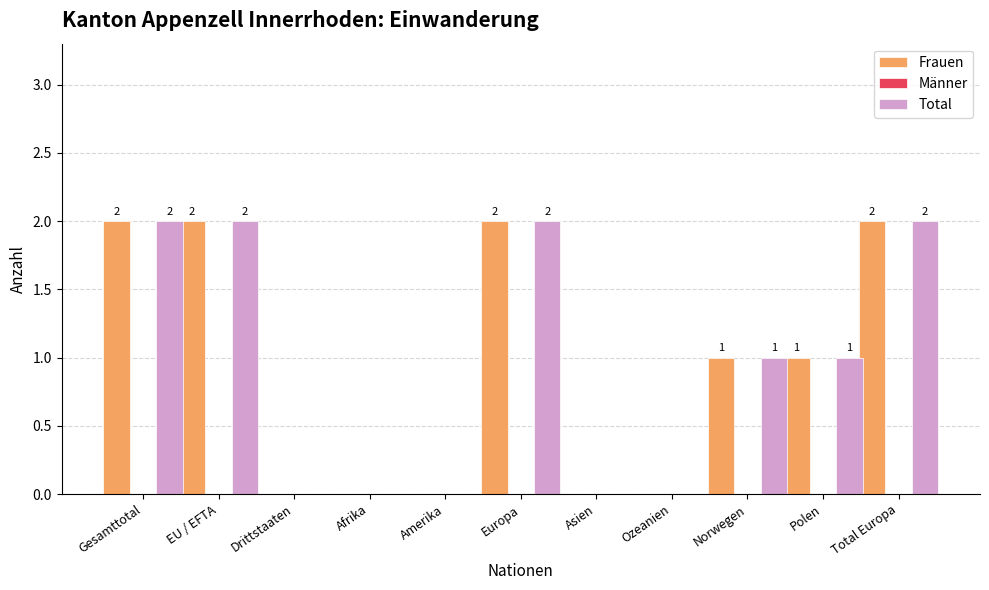

How many Total values are between 0 and 2?

11